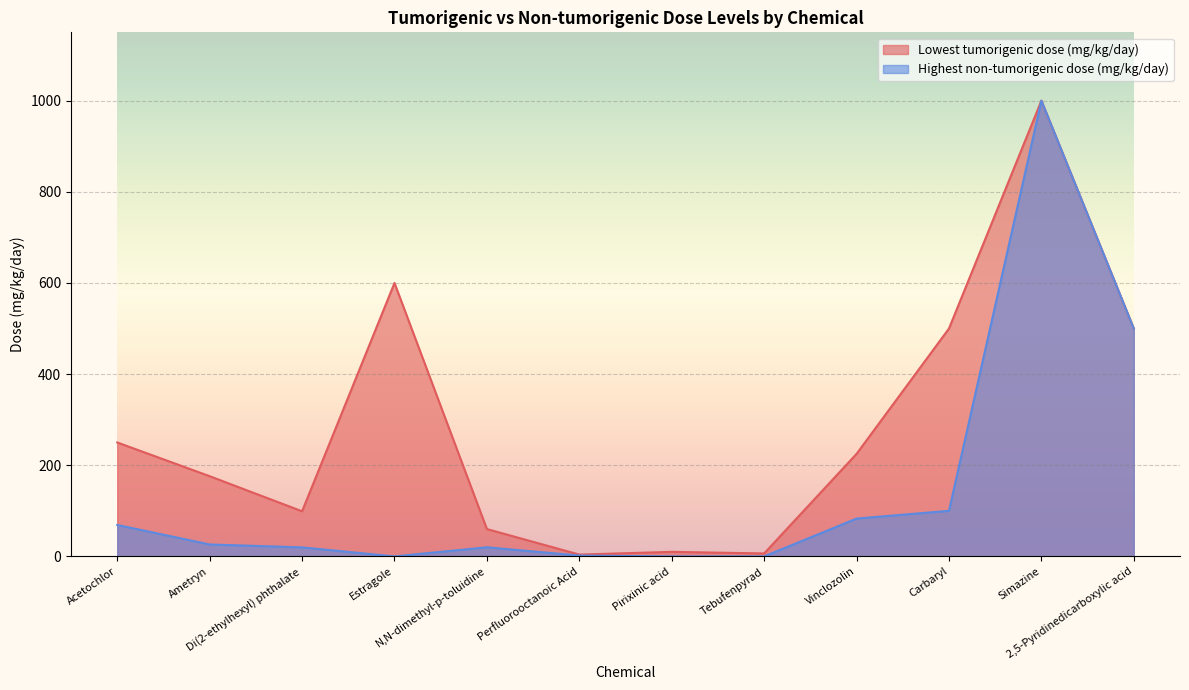

What is the sum of all Lowest tumorigenic dose (mg/kg/day) values?

3430.5